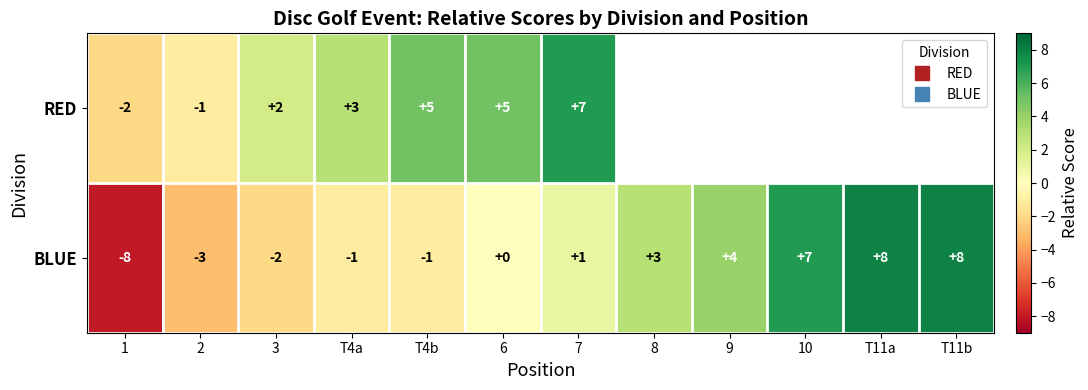

Is it true that RED equals 3.0 at T4a?

True